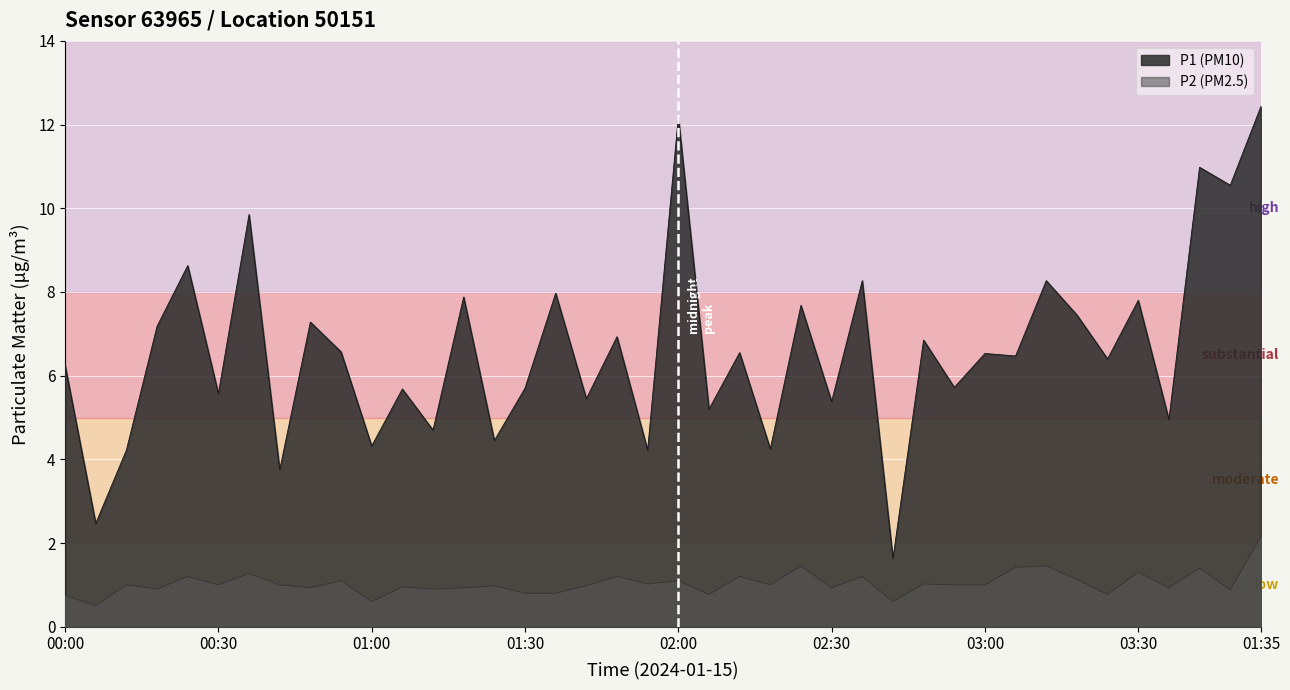

What is the minimum value shown in the chart?

0.5